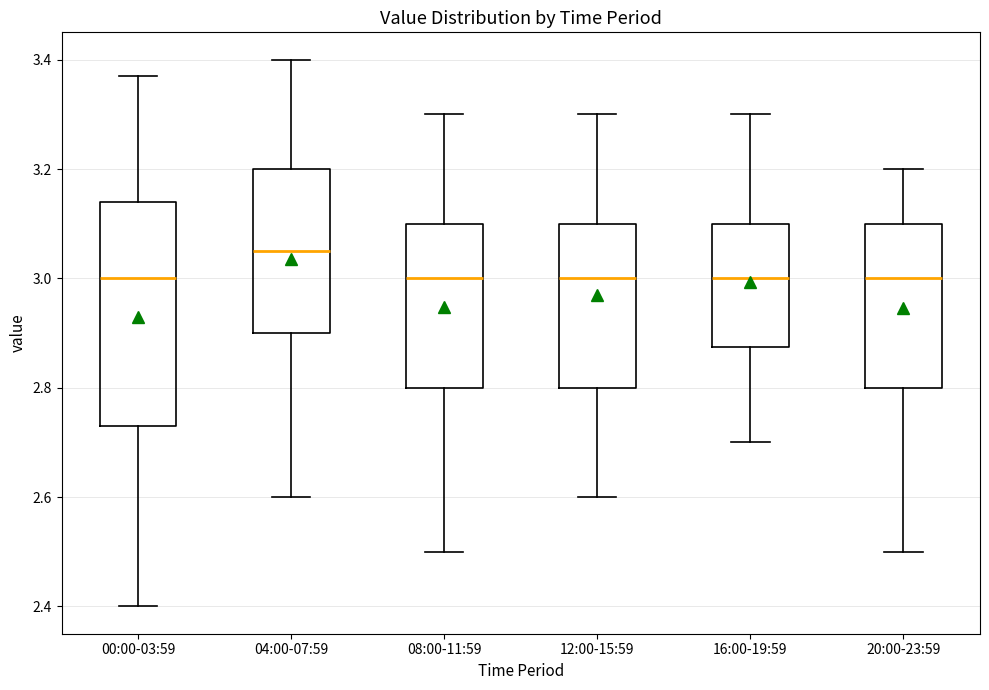

Which box has the highest median line?

04:00-07:59